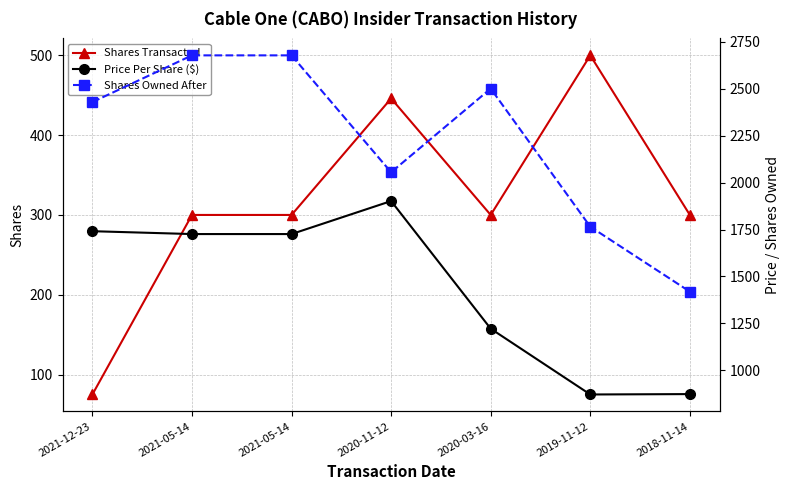

The value of Price Per Share ($) at 2020-11-12 is 704.3. True or false?

False